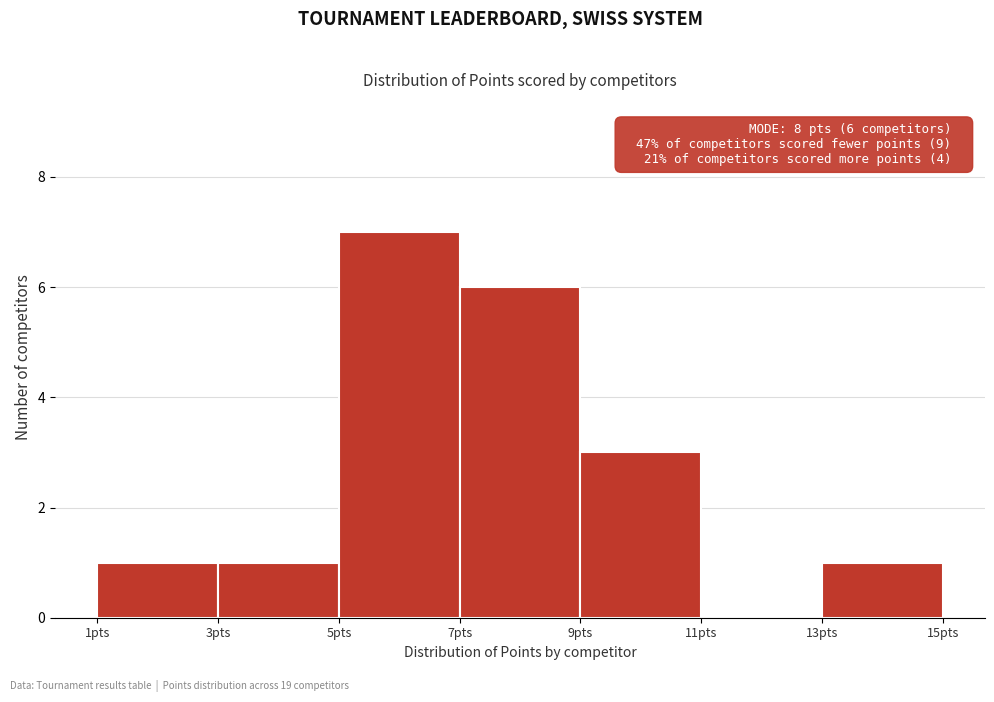

Which range on the x-axis has the tallest bar?

5 to 7